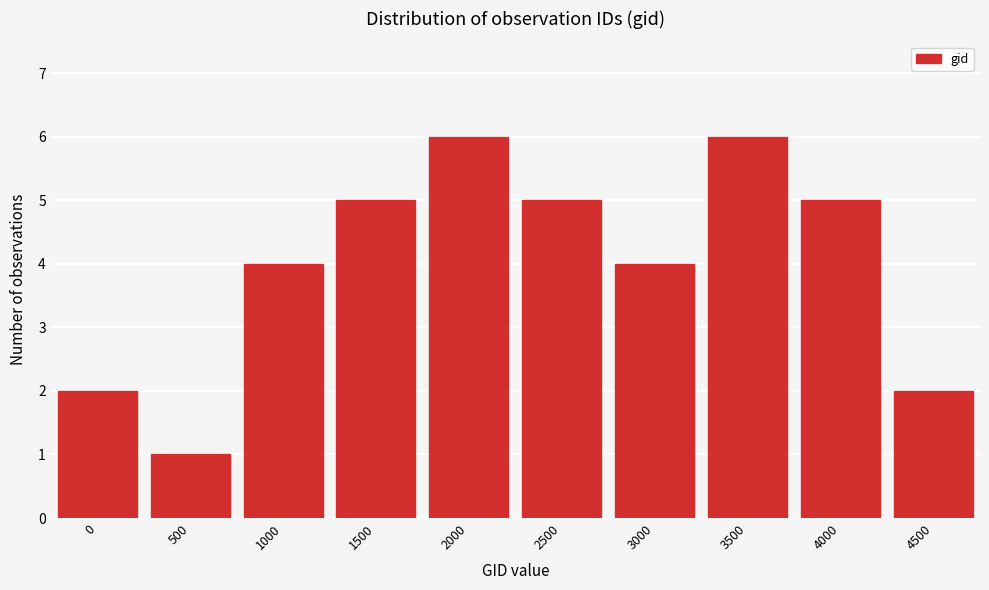

Reading left to right, list all the values displayed in this chart.

2	1	4	5	6	5	4	6	5	2